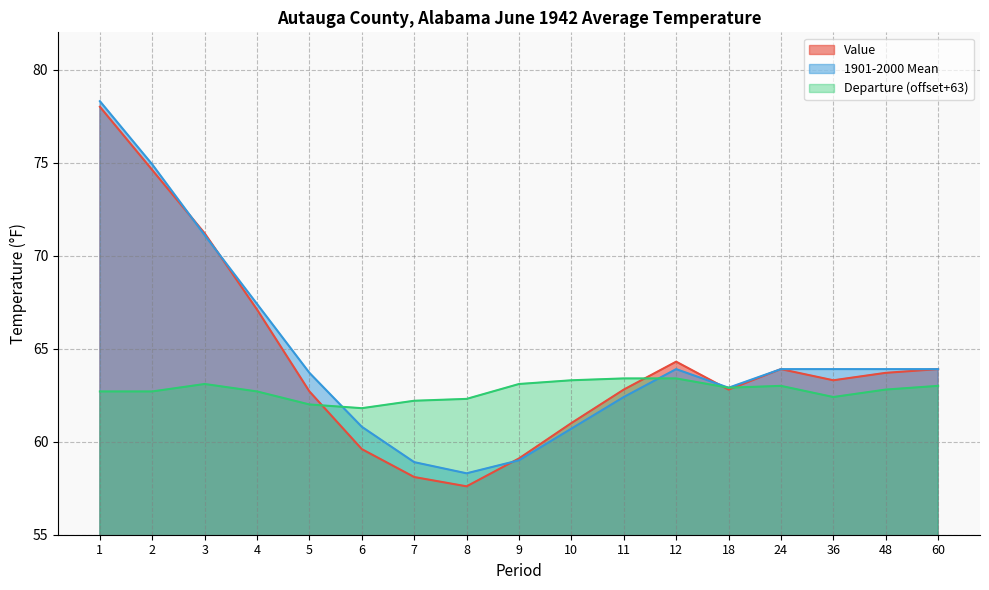

What is the difference between the maximum and minimum values in the Value series?

20.4